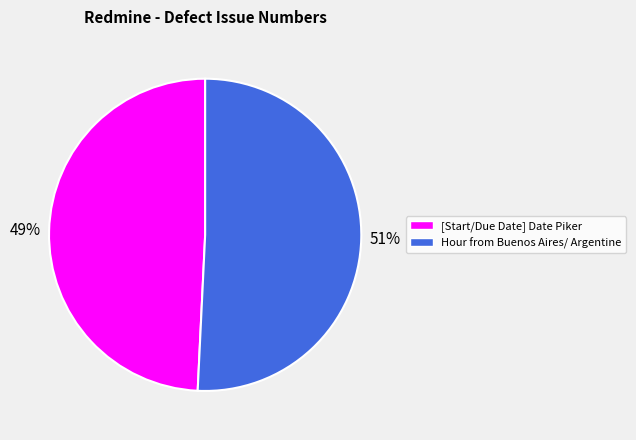

Which category accounts for the majority?

Hour from Buenos Aires/ Argentine